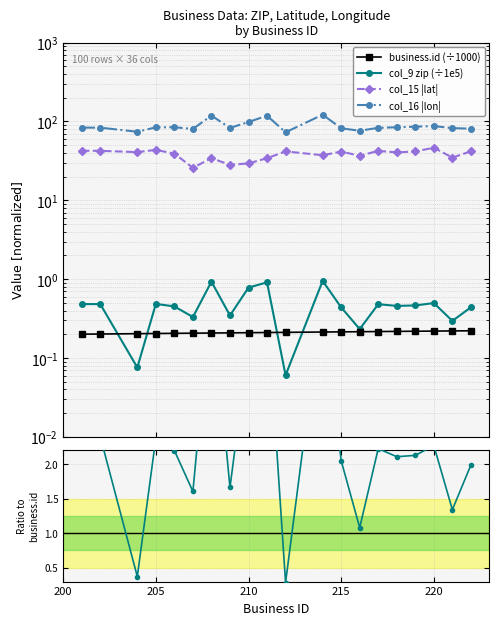

At which category does col_15 (lat) reach its first local peak?

205